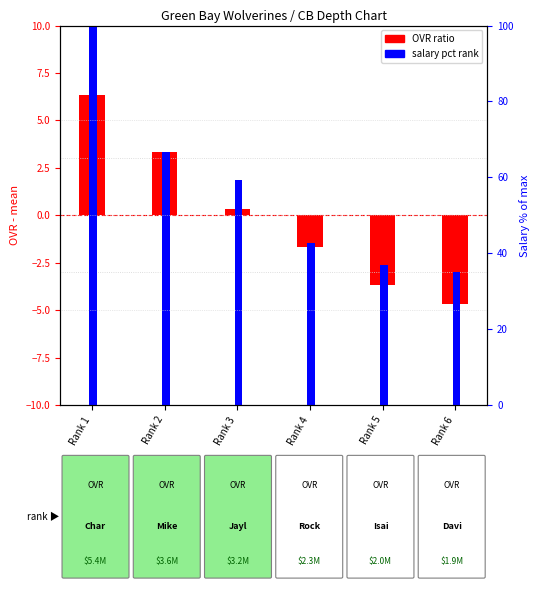

At which label does salary pct rank first exceed 59?

Rank 1